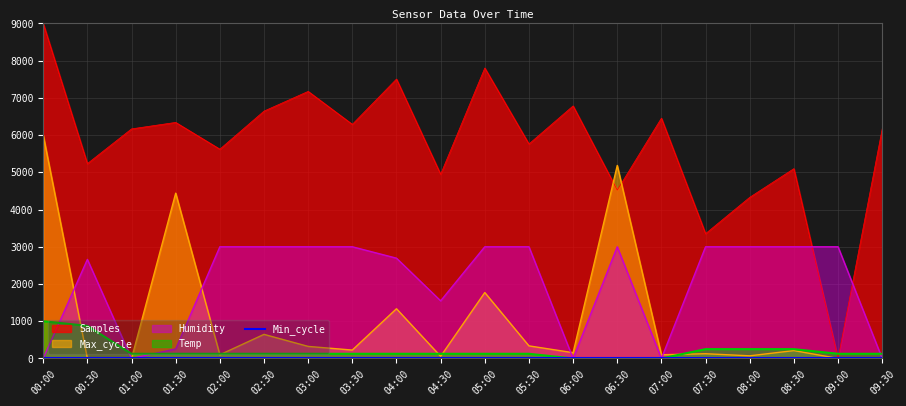

Which category has the lowest value in the Samples series?

09:00